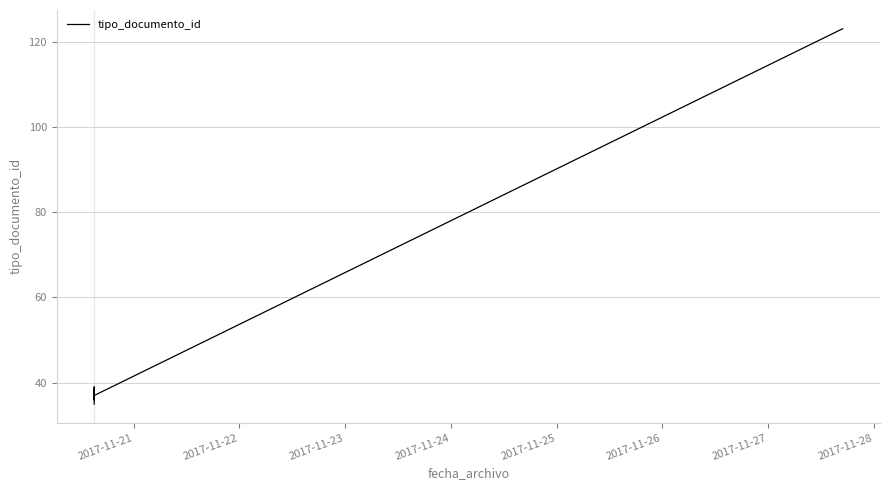

What is the value of the 2nd point from the left?

38